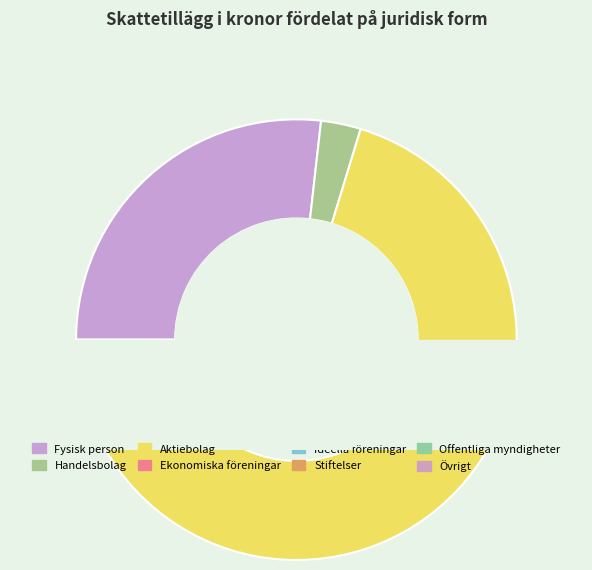

How many slices are in this pie chart?

8